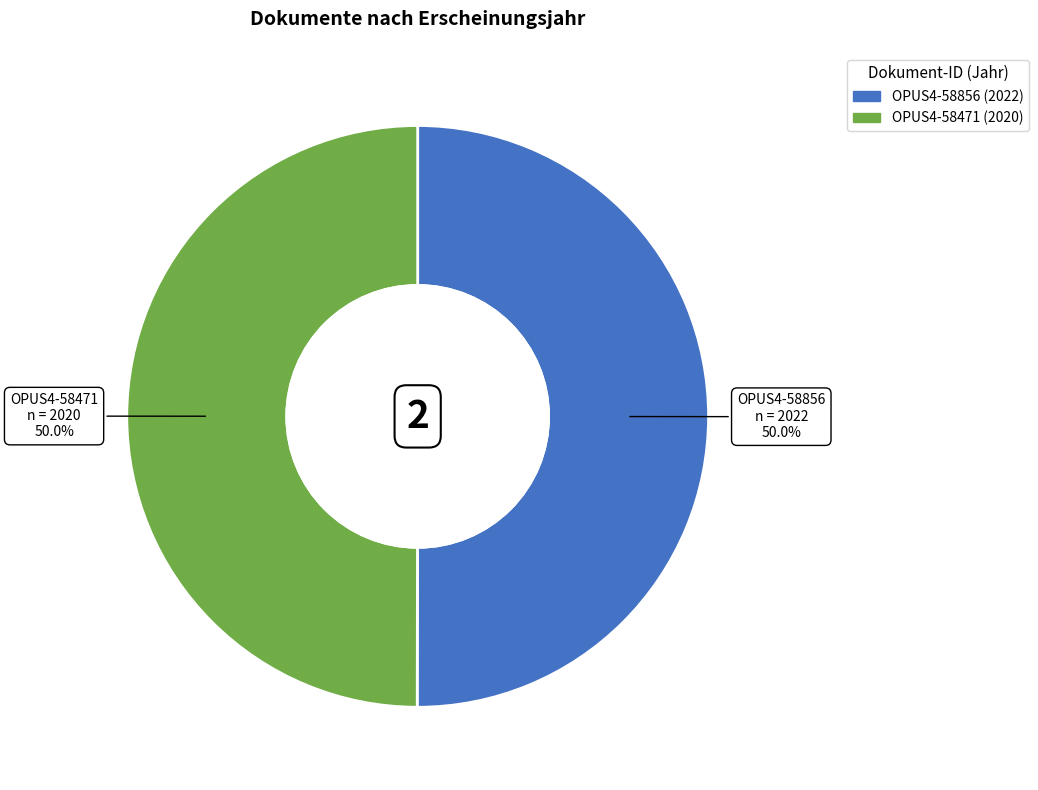

What is the ratio of the value at OPUS4-58471 to the value at OPUS4-58856?

1.0